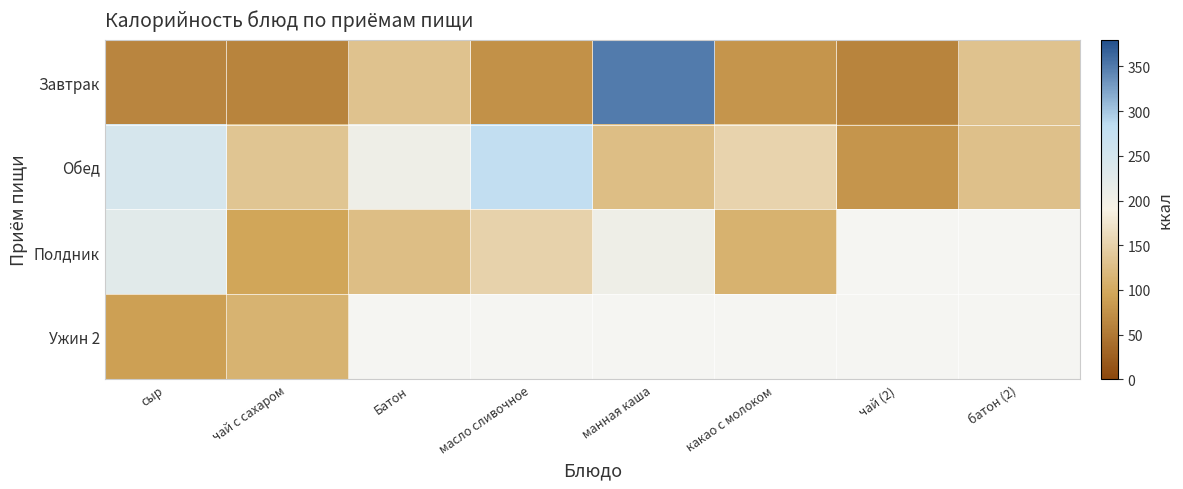

Where is Полдник nearest to the value 161?

масло сливочное